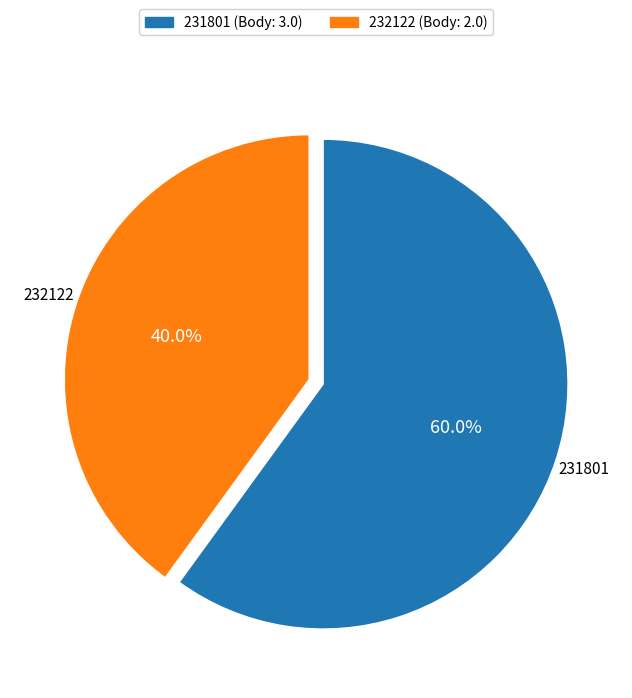

To the nearest percent, what portion does 232122 represent?

40%